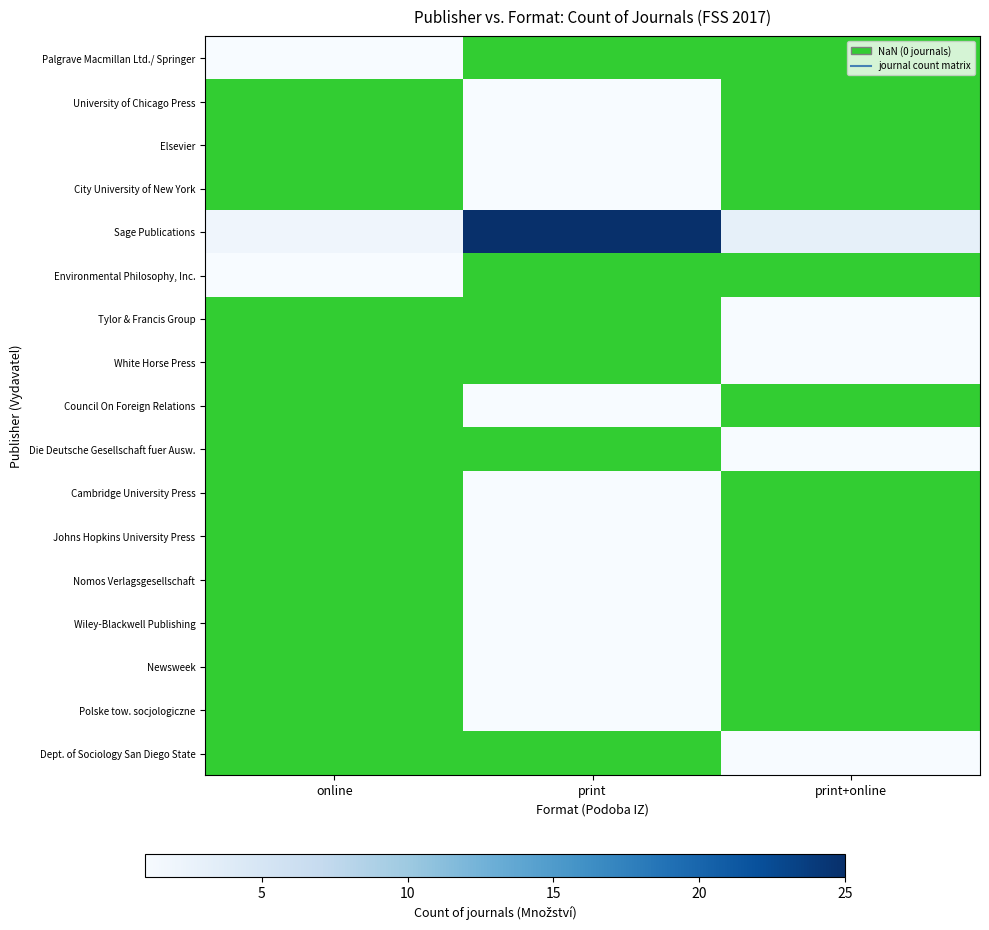

Which series has the widest spread of values?

Sage Publications